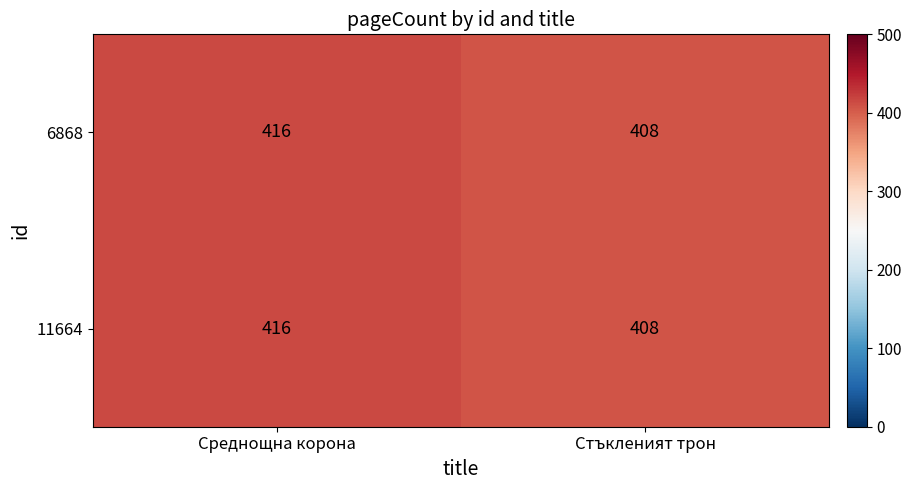

Reading left to right, extract all data points from this chart.

6868: Среднощна корона=416	Стъкленият трон=408
11664: Среднощна корона=416	Стъкленият трон=408